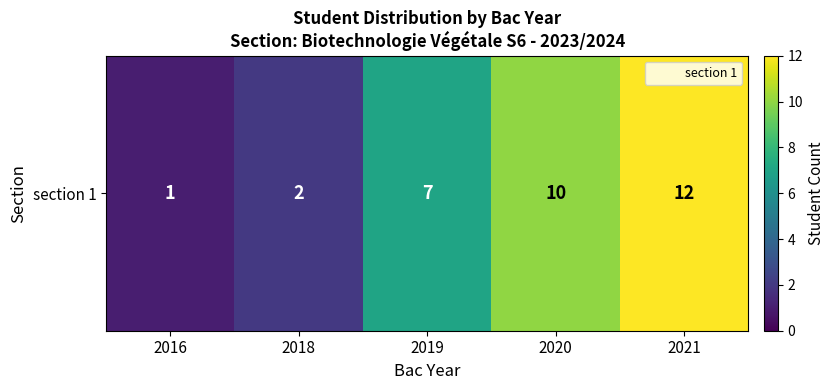

What is the difference between the second highest and second lowest values?

8